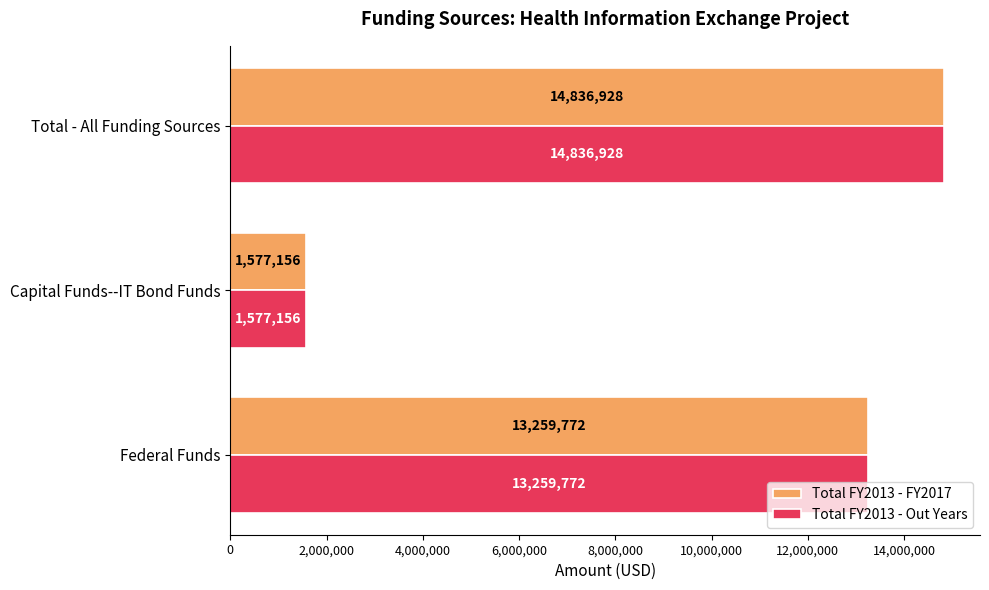

What is the total value across all series at Total - All Funding Sources?

29673856